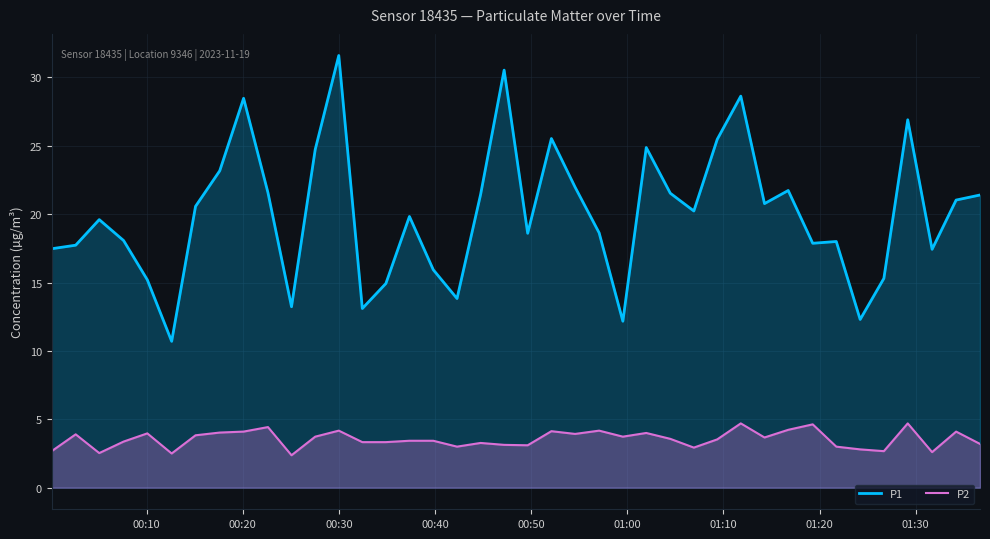

What is the minimum value for P1?

10.7